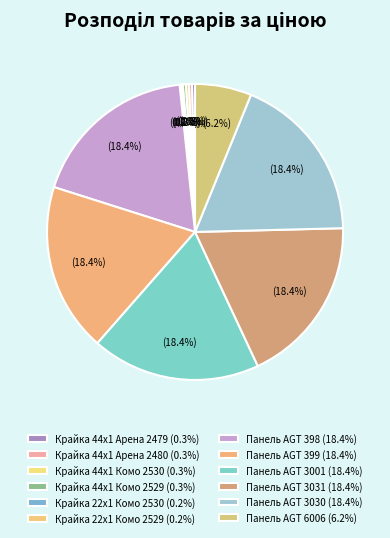

Approximately how many times larger is the value at Панель AGT 399 compared to Панель AGT 3001?

1.0